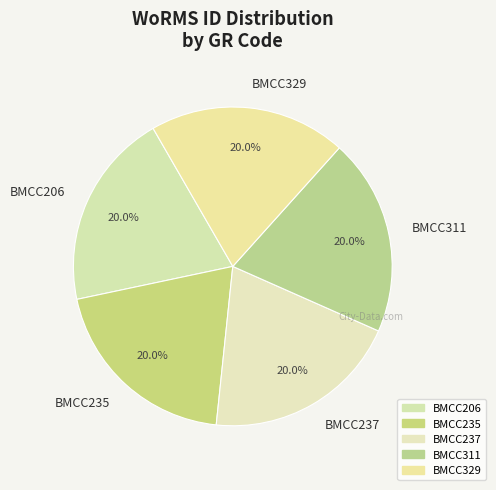

Do BMCC311 and BMCC206 together represent more than half of the pie?

No